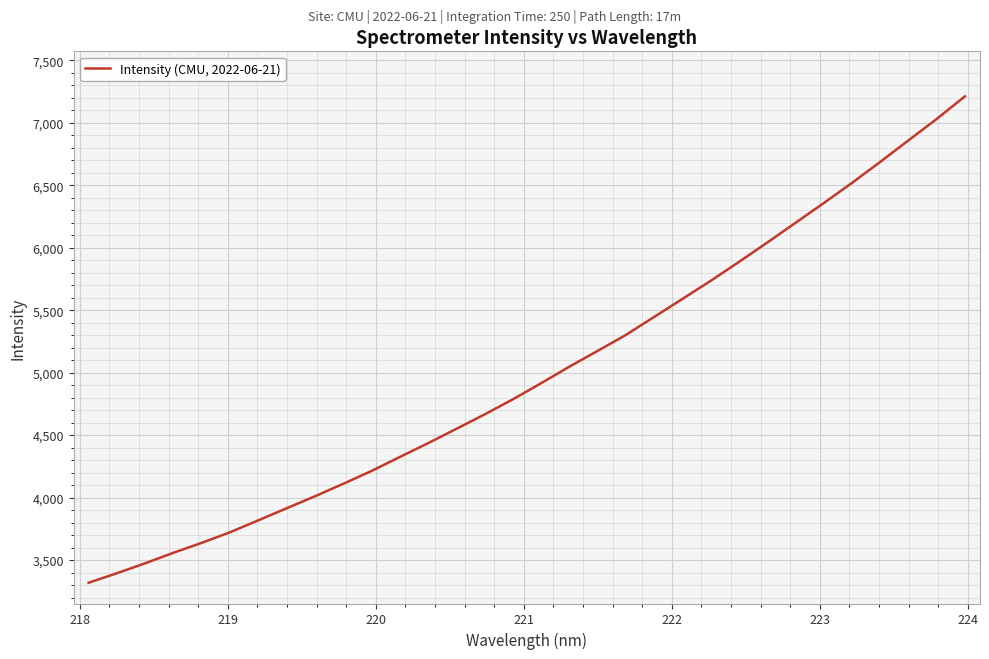

What is the difference between the maximum and minimum values?

3891.6